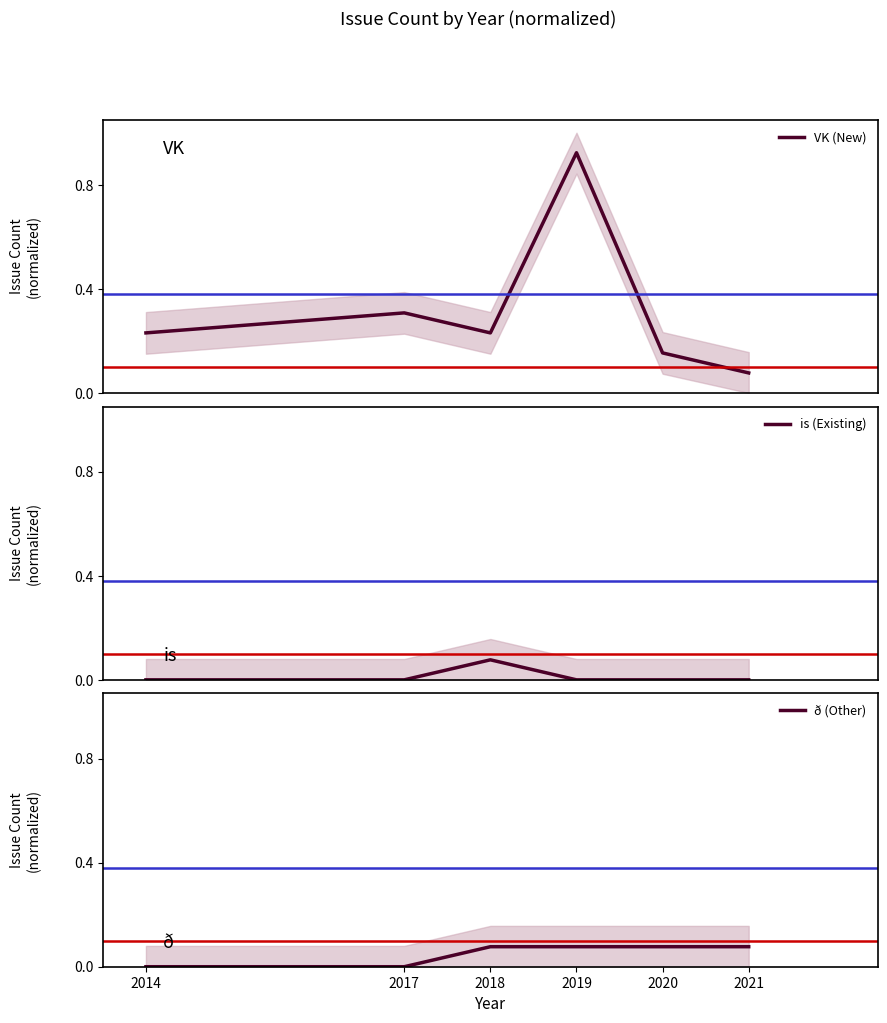

What is the value of the VK (New) point at the 6th from the left?

0.1